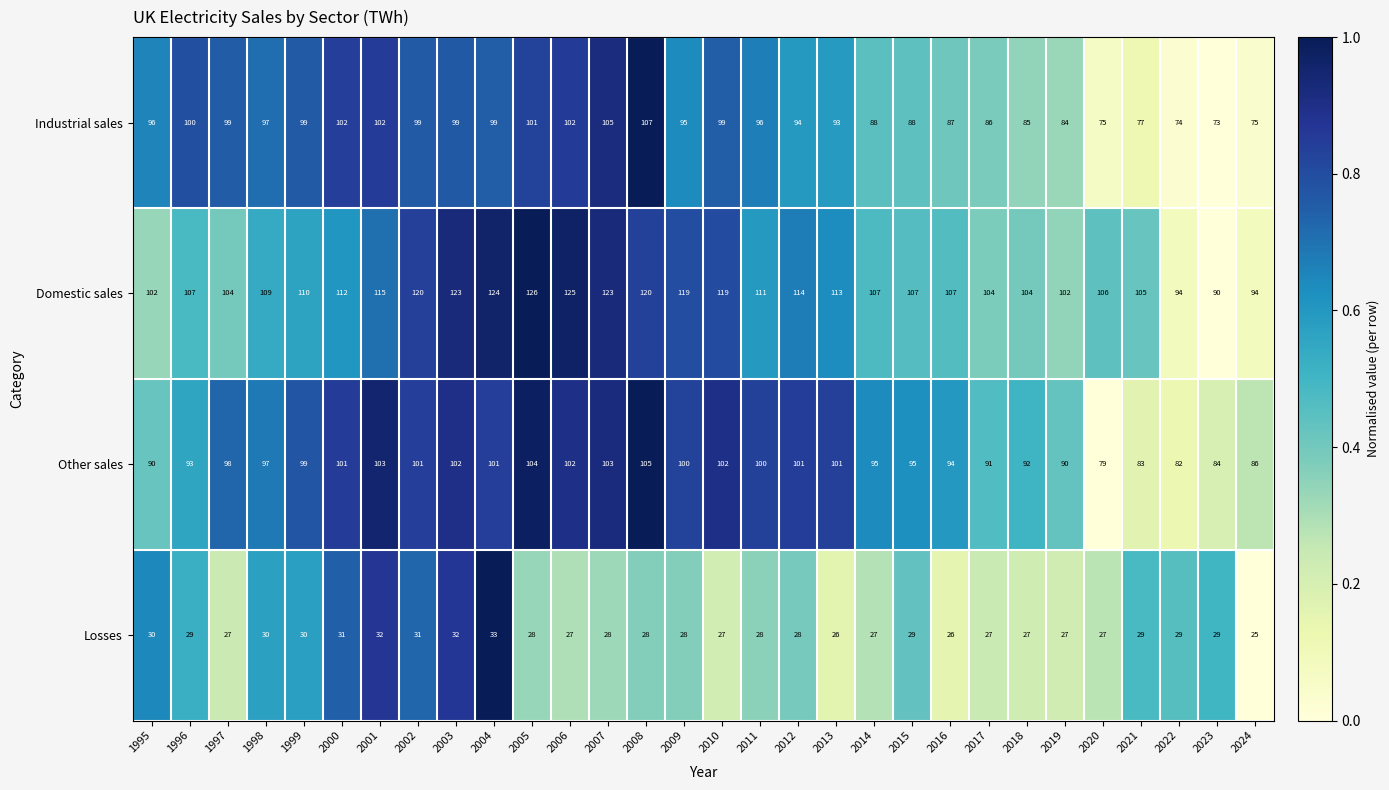

What is the maximum value for Industrial sales?

107